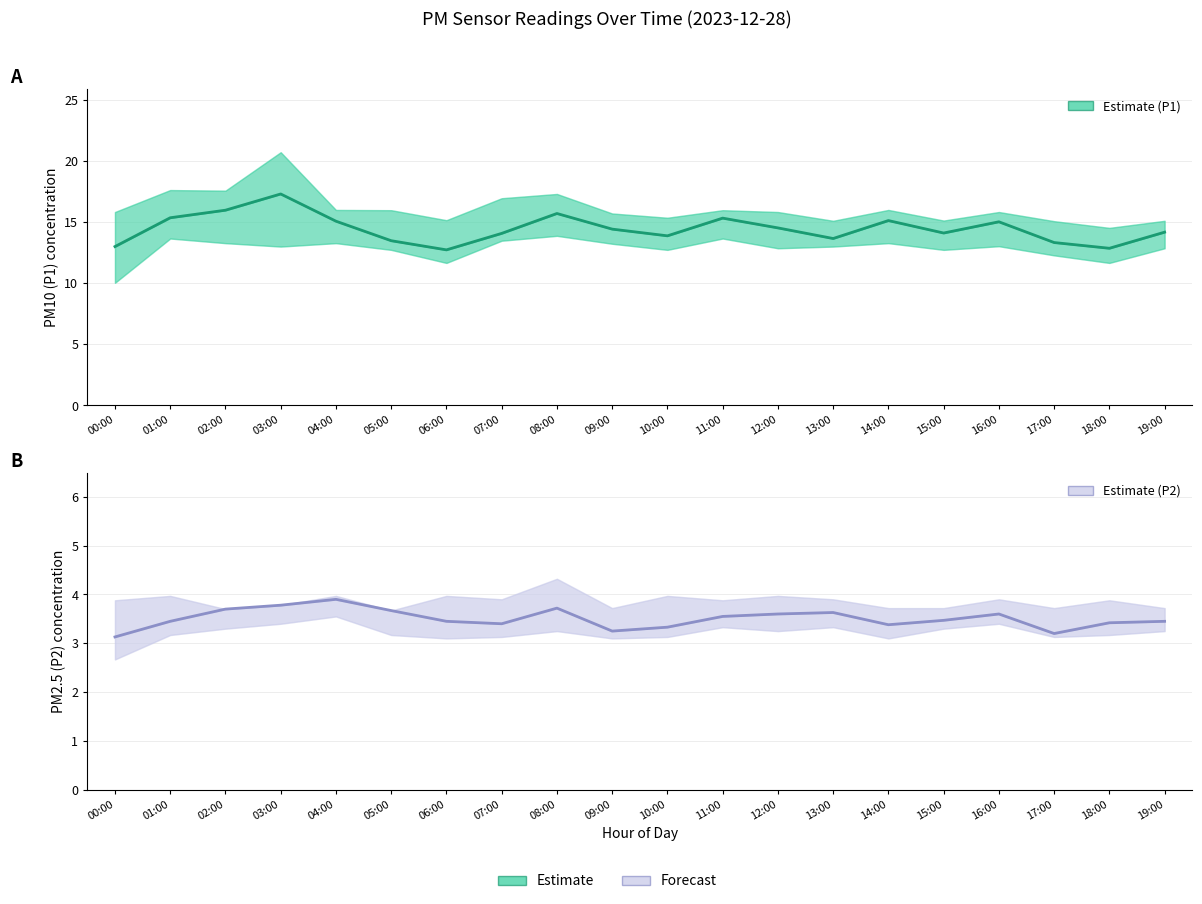

Which has a higher value, 07:00 or 08:00?

08:00